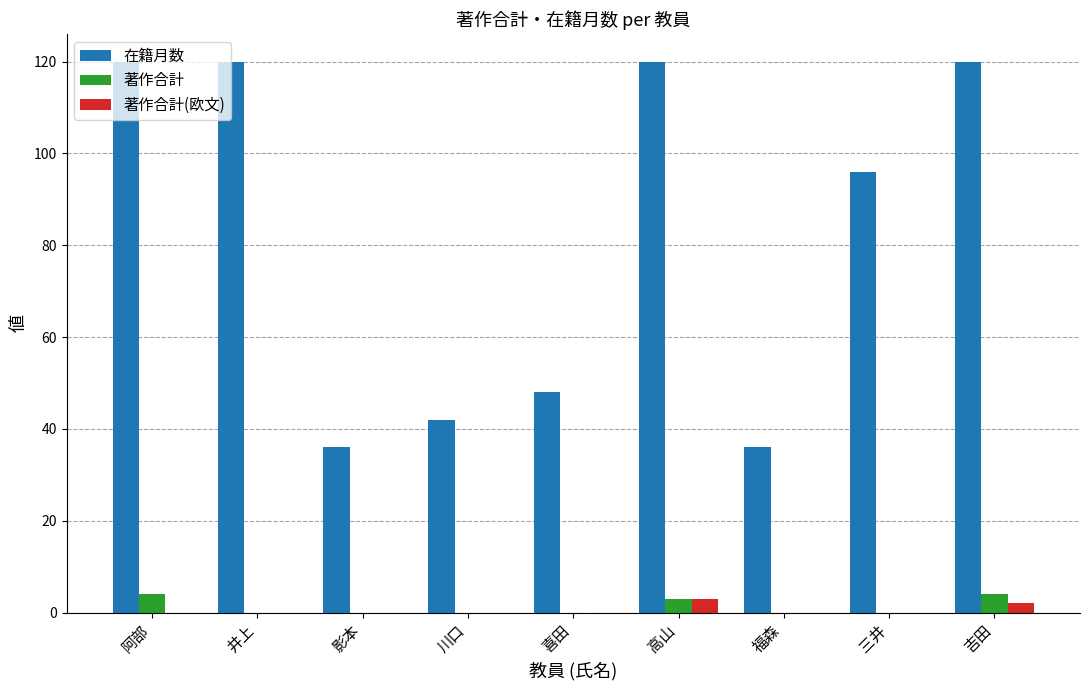

Reading left to right, list all the values displayed in this chart.

在籍月数: 阿部=120	井上=120	影本=36	川口=42	喜田=48	高山=120	福森=36	三井=96	吉田=120
著作合計: 阿部=4	井上=0	影本=0	川口=0	喜田=0	高山=3	福森=0	三井=0	吉田=4
著作合計(欧文): 阿部=0	井上=0	影本=0	川口=0	喜田=0	高山=3	福森=0	三井=0	吉田=2